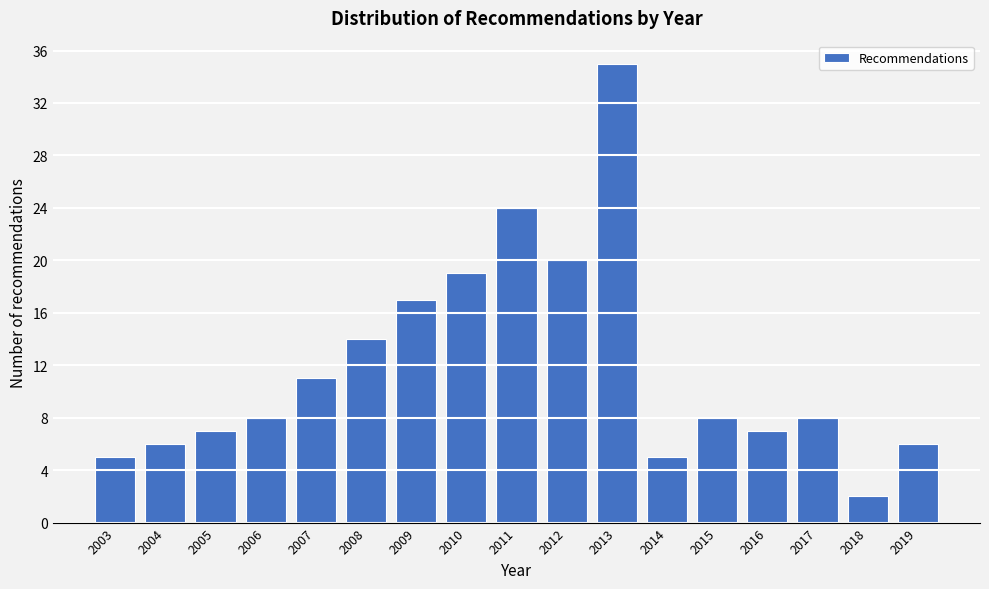

Reading left to right, what are all the values shown in this chart?

2003=5	2004=6	2005=7	2006=8	2007=11	2008=14	2009=17	2010=19	2011=24	2012=20	2013=35	2014=5	2015=8	2016=7	2017=8	2018=2	2019=6